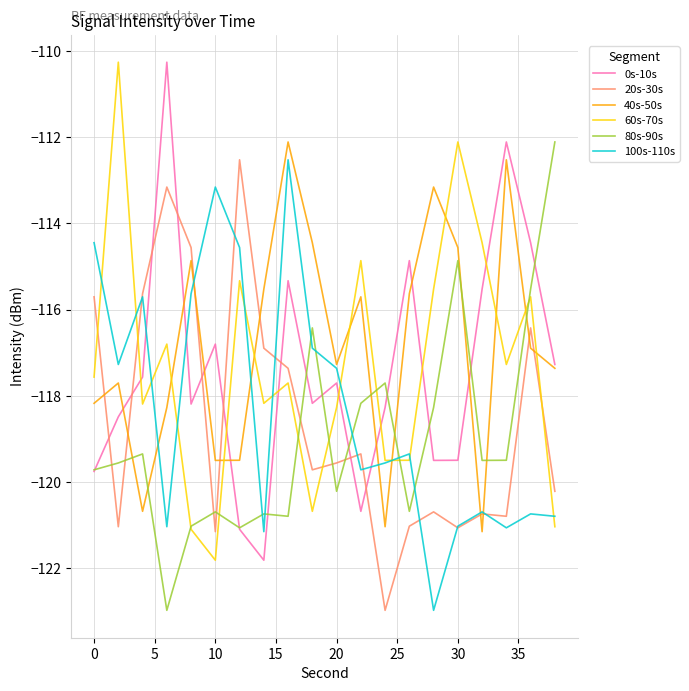

How many times do 0s-10s and 60s-70s cross each other?

7